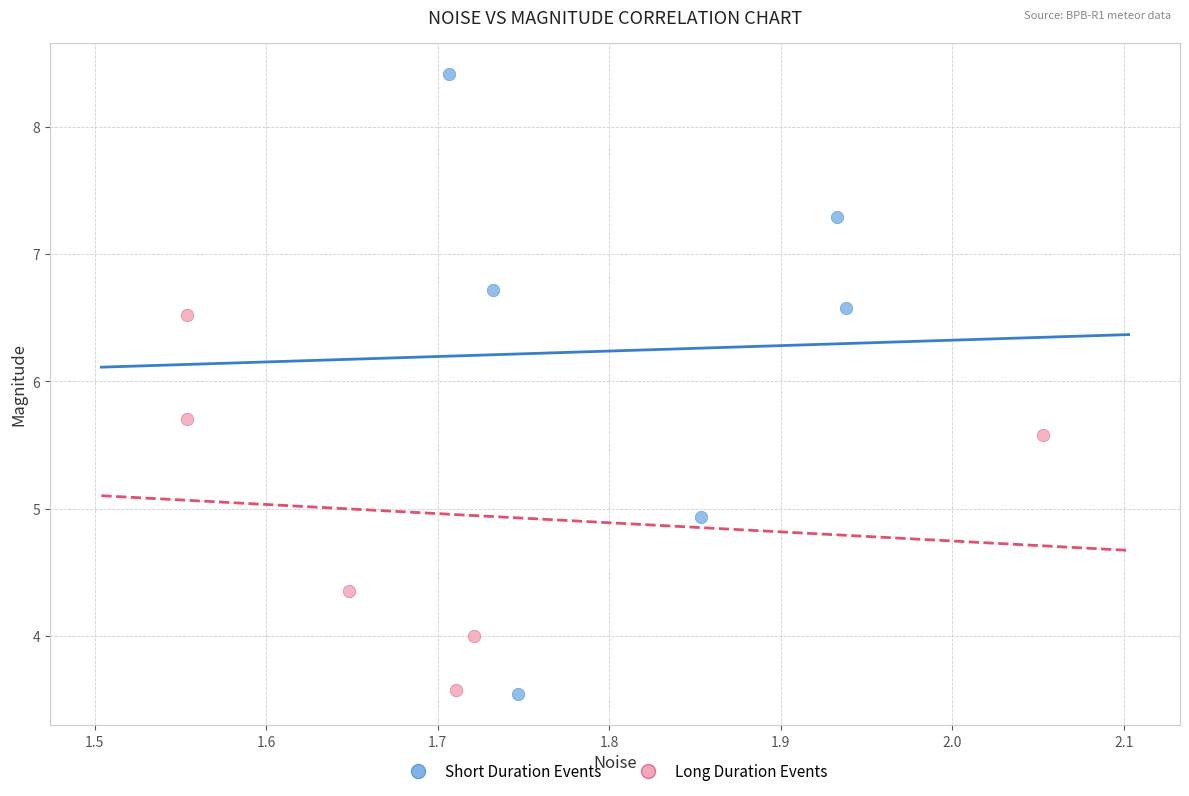

Which series has the widest spread of Y values?

Short Duration Events